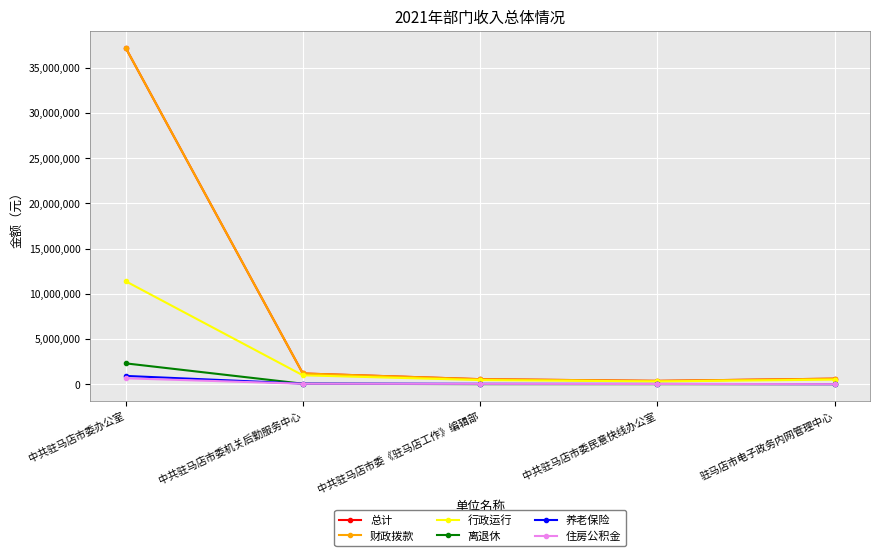

Between 中共驻马店市委办公室 and 中共驻马店市委《驻马店工作》编辑部, which series saw the biggest shift?

总计